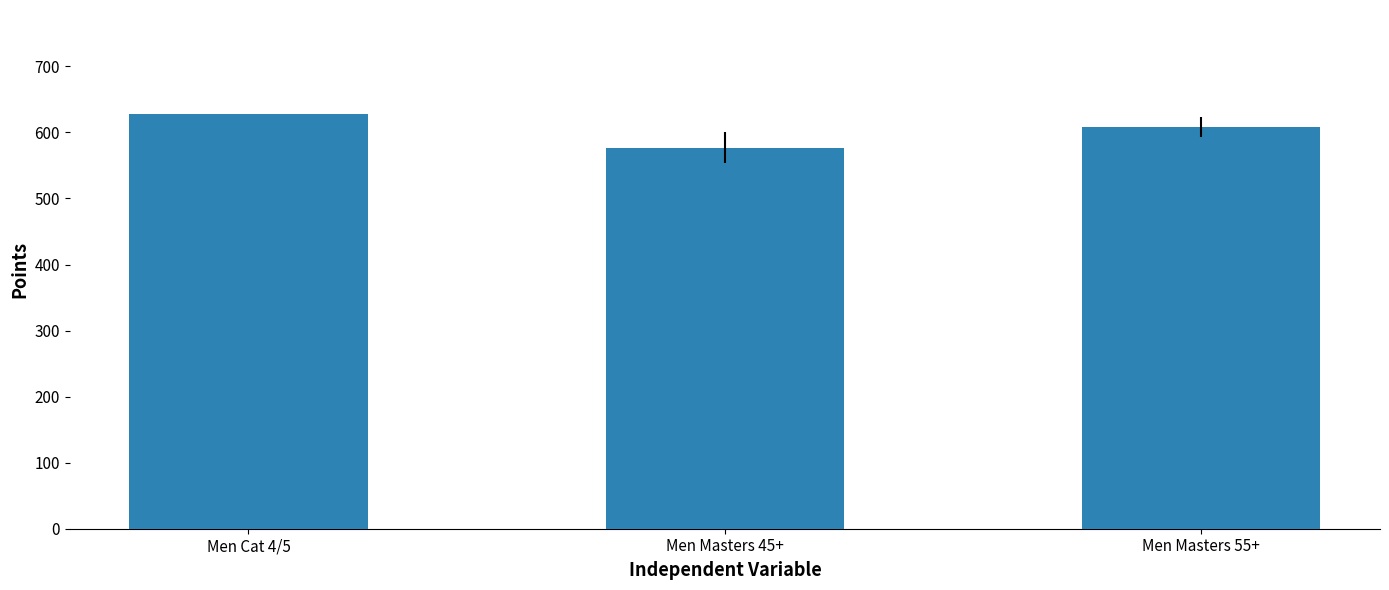

The value at Men Masters 55+ is 358.4. True or false?

False